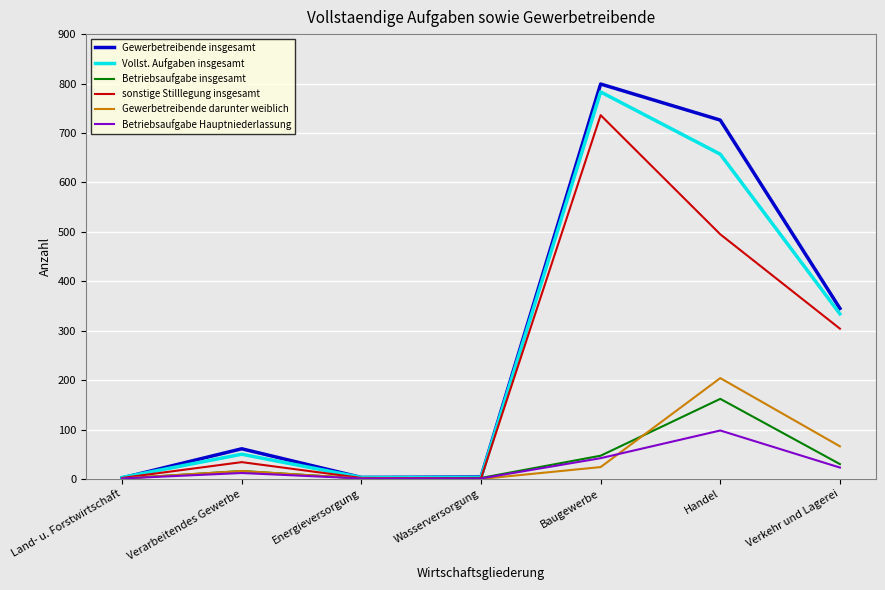

At which label is Betriebsaufgabe Hauptniederlassung closest to 49?

Baugewerbe